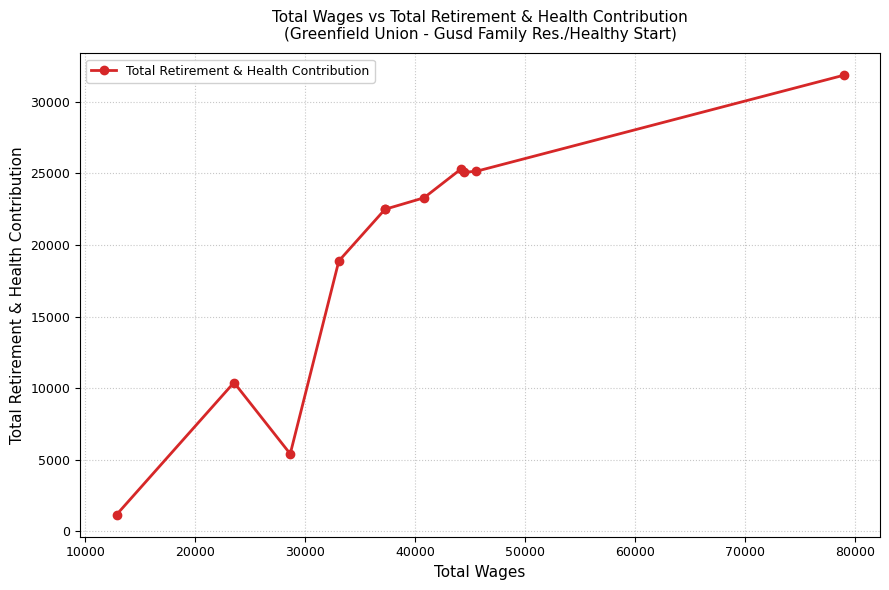

What is the maximum value shown in the chart?

31865